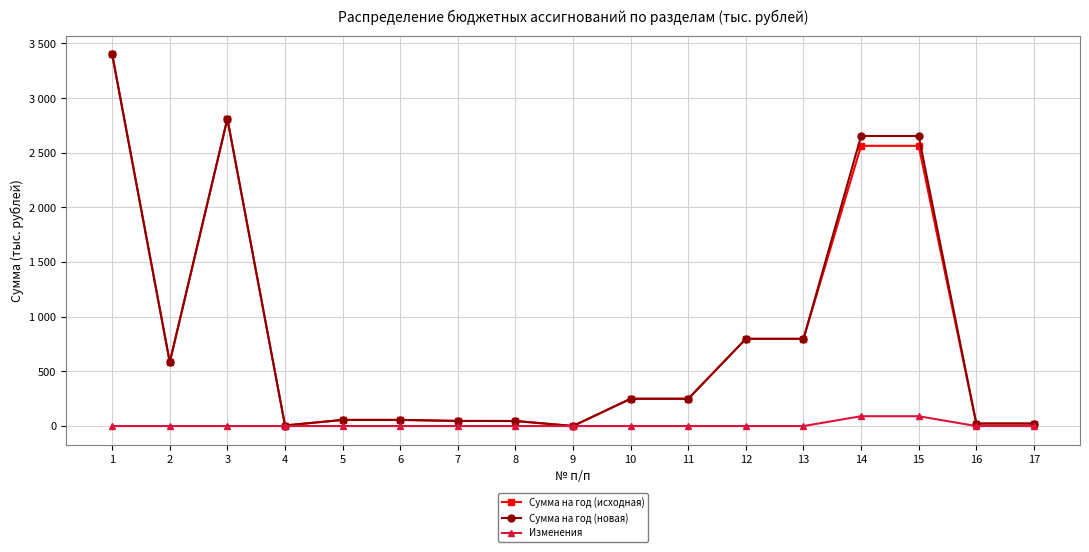

True or false: Изменения and Сумма на год (исходная) intersect in this chart.

False